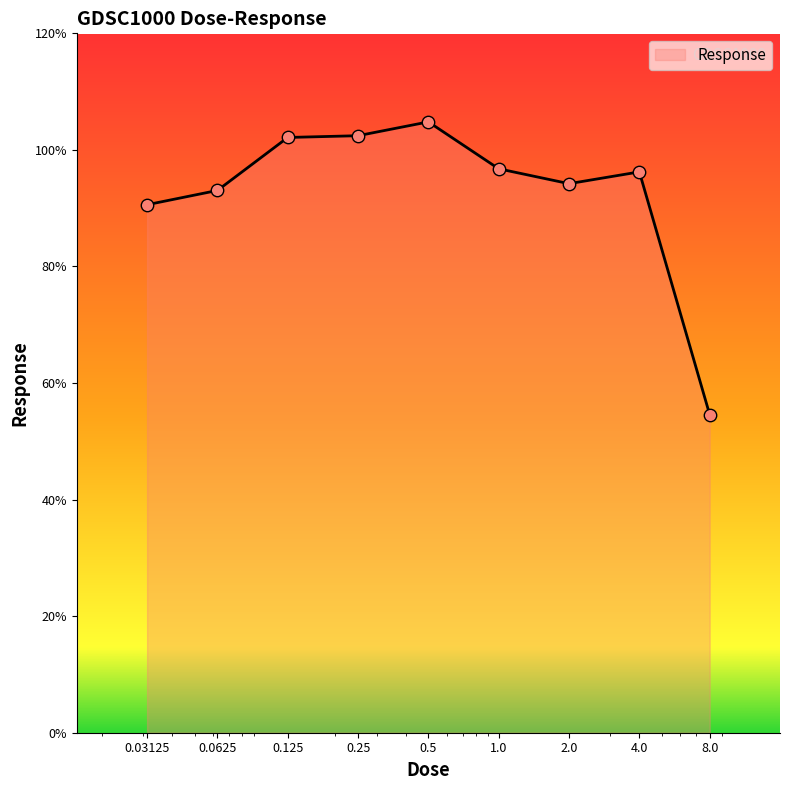

What is the difference between the maximum and minimum values?

50.2